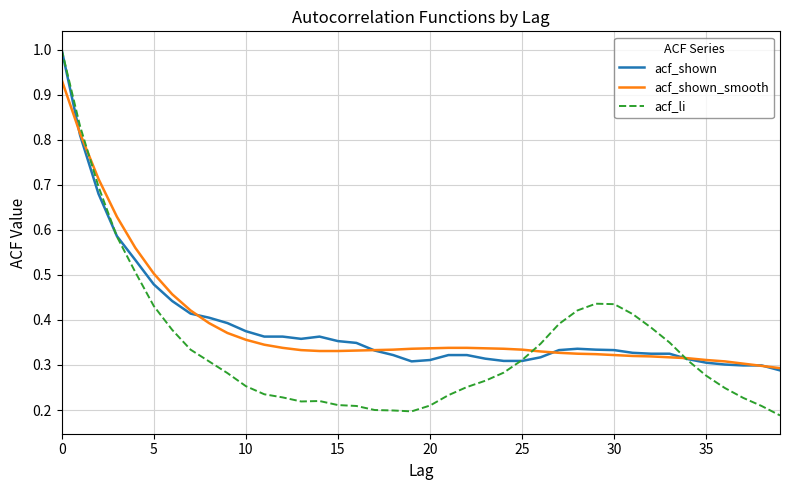

What is the greatest value displayed?

1.0